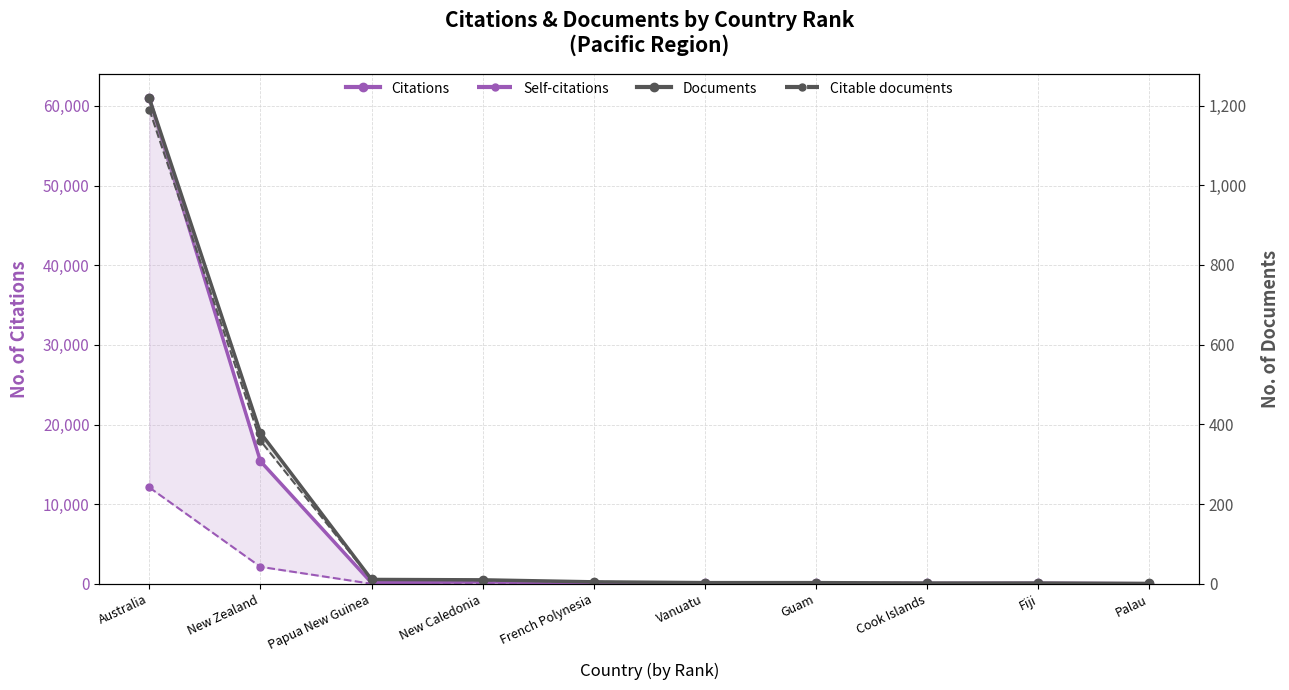

Is the value of Citations at Australia greater than the value of Documents at Palau?

Yes